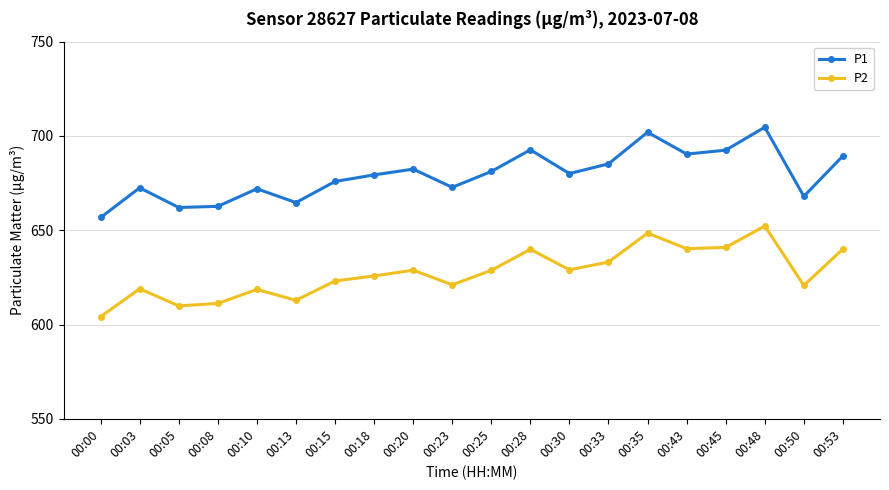

True or false: P1 has a value of 1134.5 at 00:30.

False